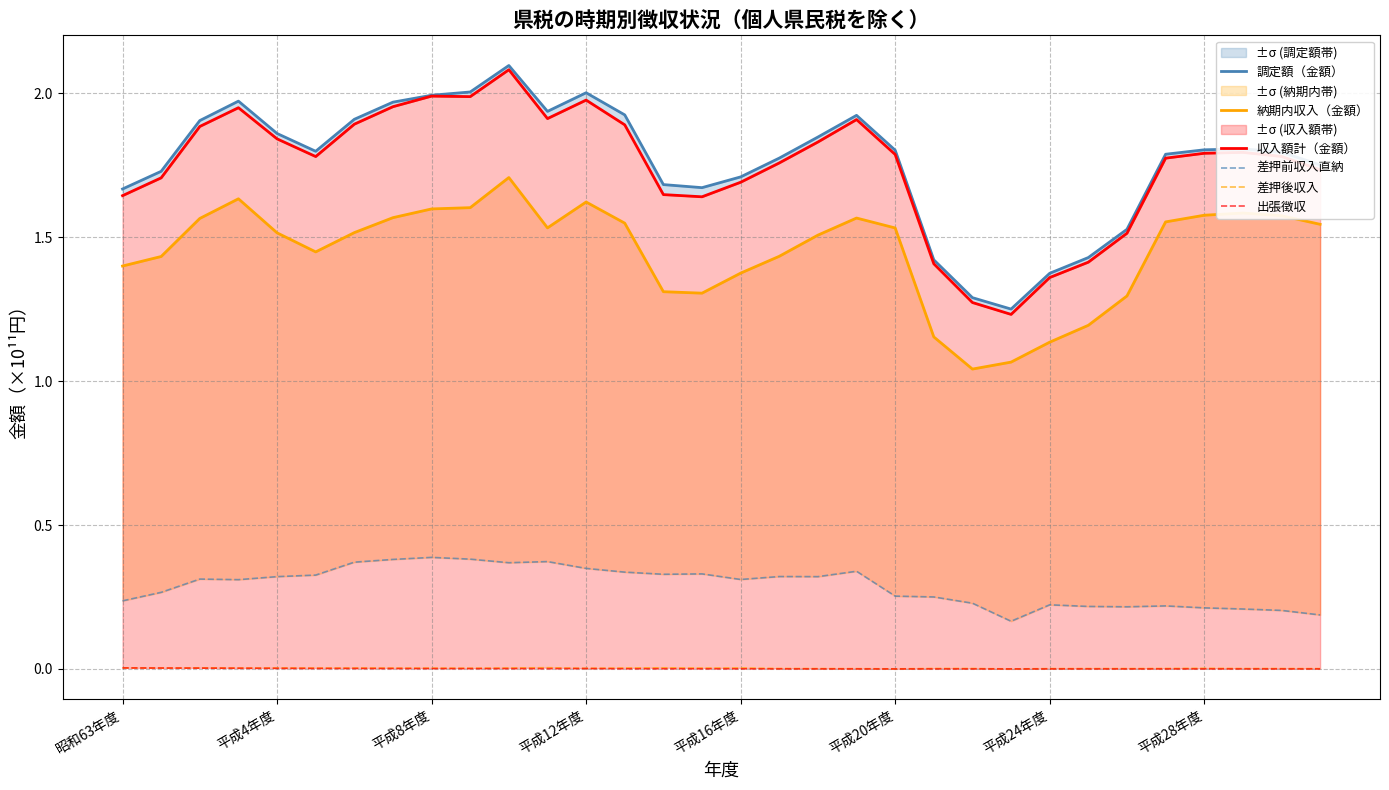

The value of 出張徴収 at 平成24年度 is 0.0. True or false?

True